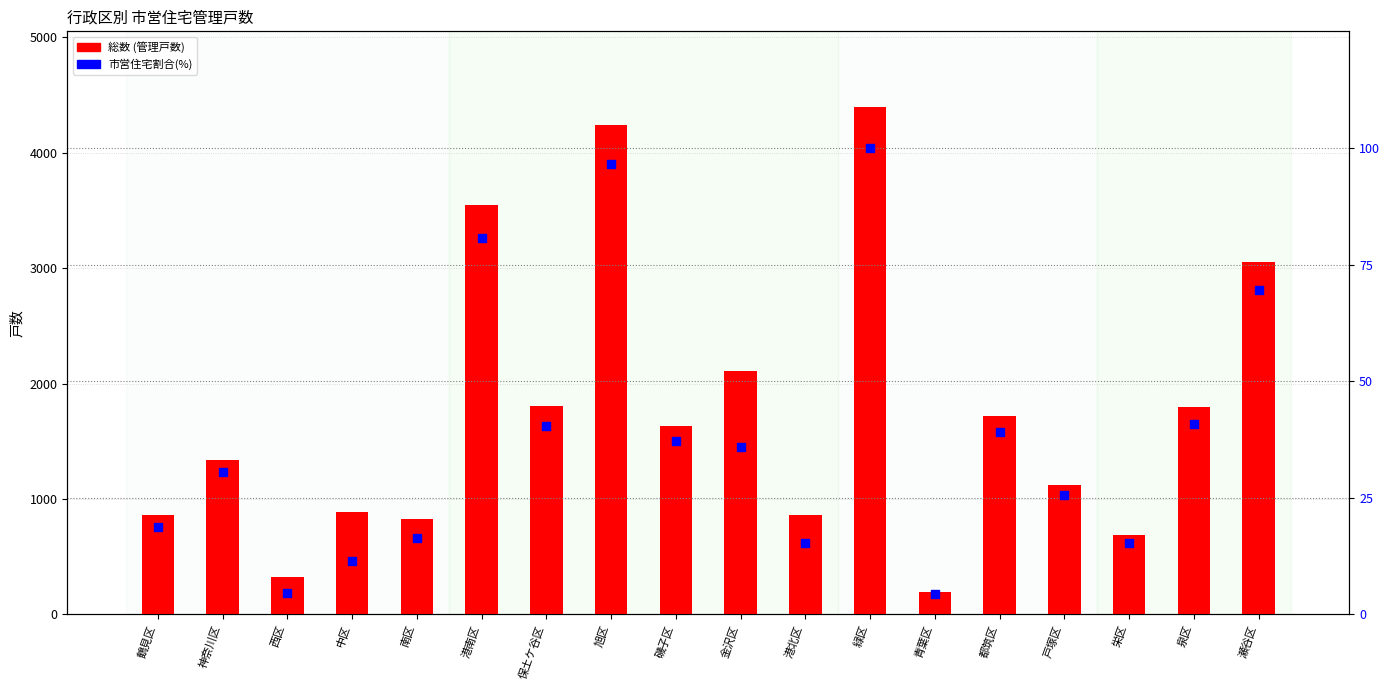

What is the total value across all series at 栄区?

704.2